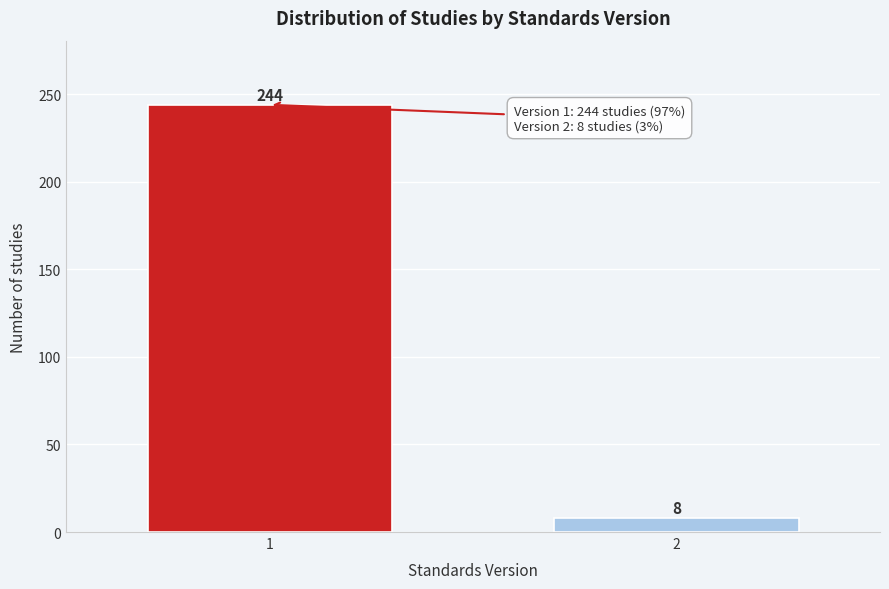

Reading left to right, list all the values displayed in this chart.

244	8